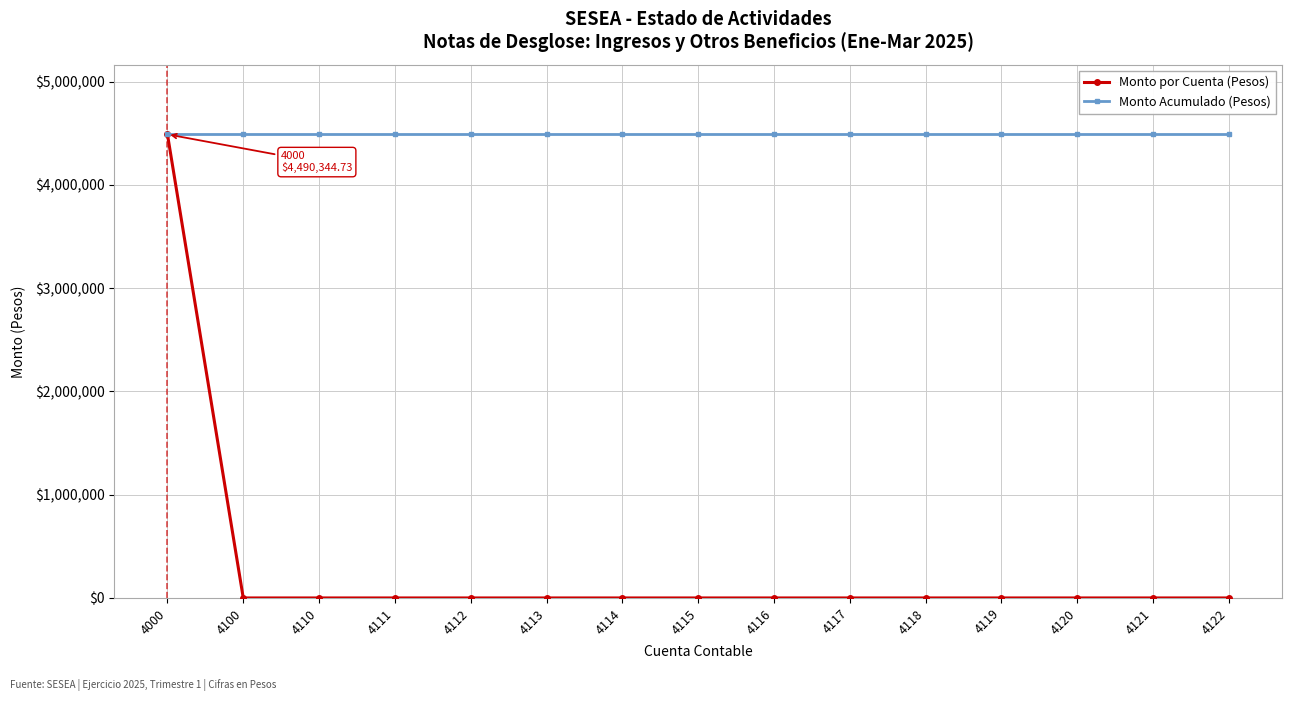

Reading left to right, list all the values displayed in this chart.

Monto por Cuenta (Pesos): 4000=4490344.7	4100=0.0	4110=0.0	4111=0.0	4112=0.0	4113=0.0	4114=0.0	4115=0.0	4116=0.0	4117=0.0	4118=0.0	4119=0.0	4120=0.0	4121=0.0	4122=0.0
Monto Acumulado (Pesos): 4000=4490344.7	4100=4490344.7	4110=4490344.7	4111=4490344.7	4112=4490344.7	4113=4490344.7	4114=4490344.7	4115=4490344.7	4116=4490344.7	4117=4490344.7	4118=4490344.7	4119=4490344.7	4120=4490344.7	4121=4490344.7	4122=4490344.7